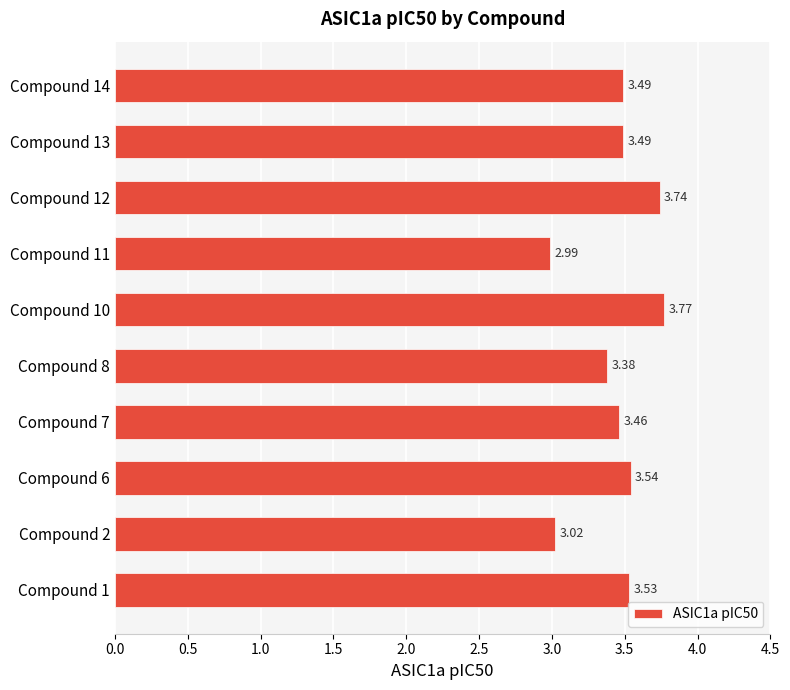

Which has a higher value, Compound 6 or Compound 14?

Compound 6